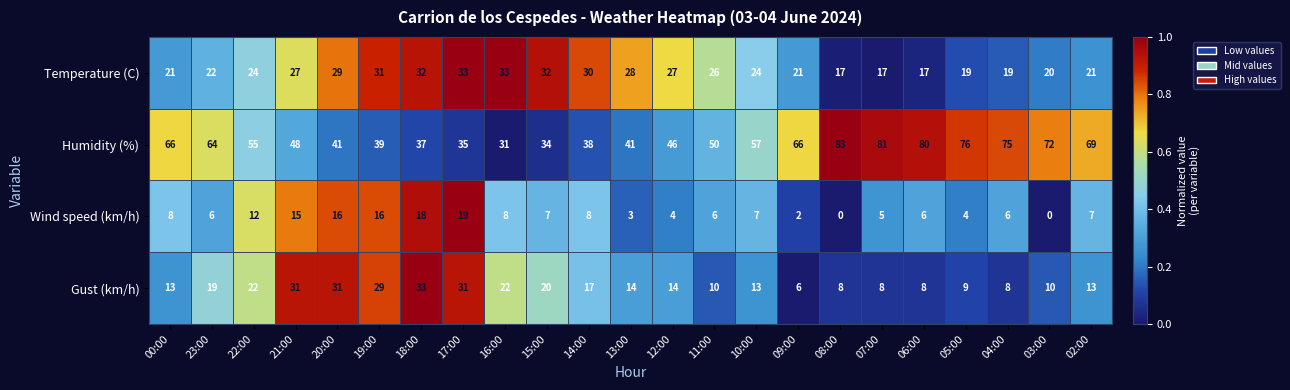

What is the difference between the highest and lowest values at 21:00?

33